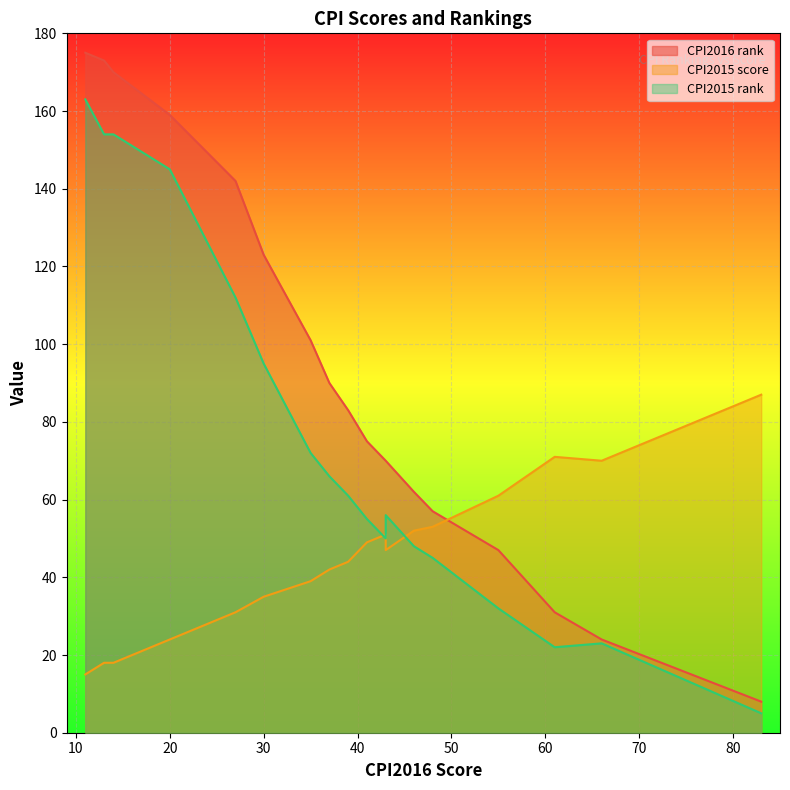

What are all the series names shown in the legend?

CPI2016 rank, CPI2015 score, CPI2015 rank